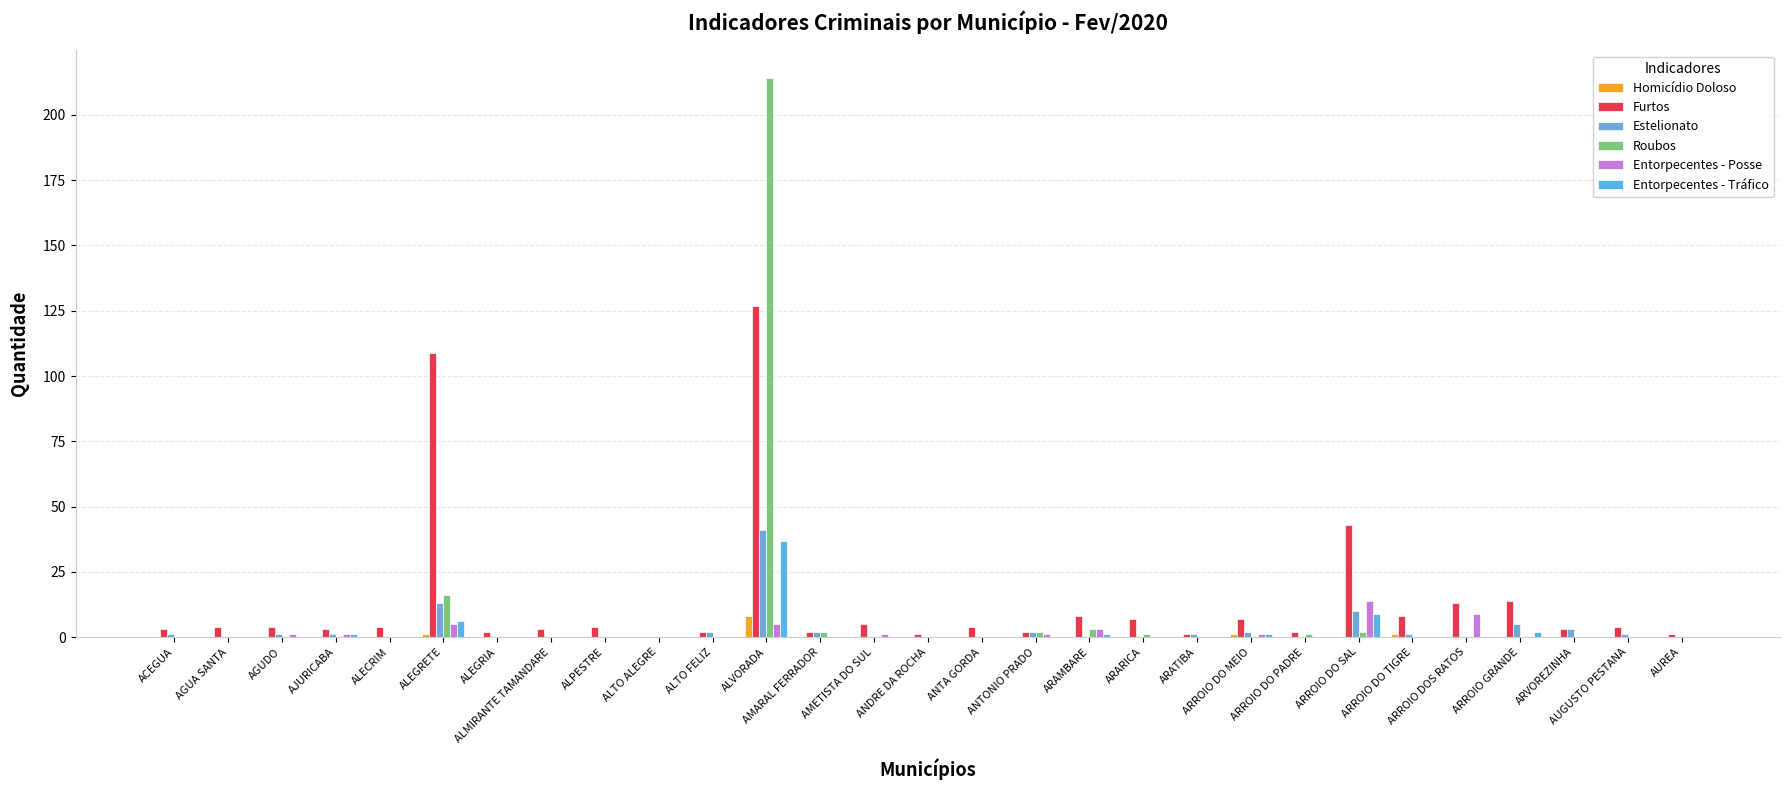

How many groups of bars are there?

29